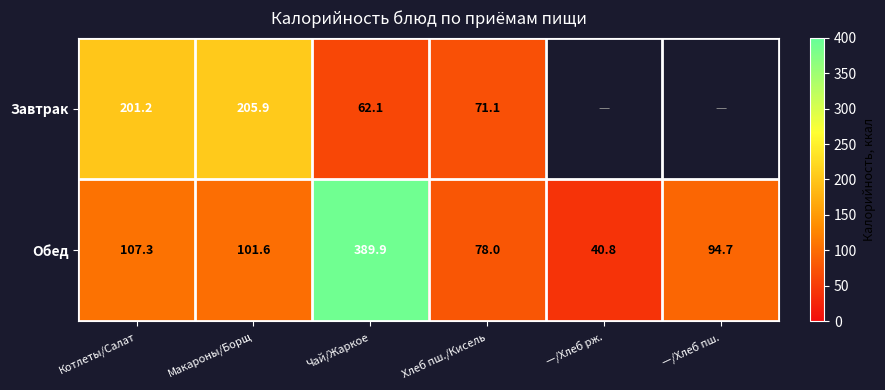

What is the difference between the Завтрак values at Макароны/Борщ and Чай/Жаркое?

143.8